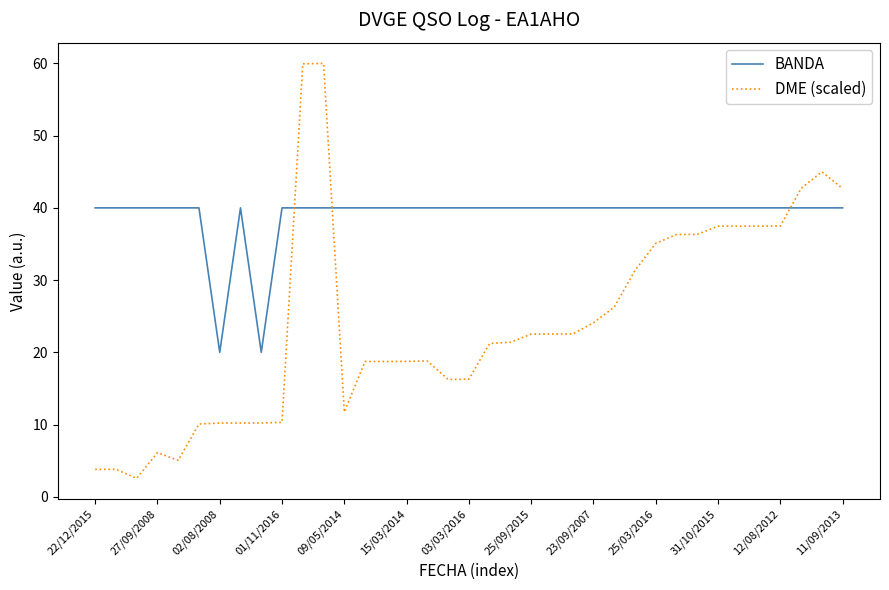

Which series has the largest total across all categories?

BANDA